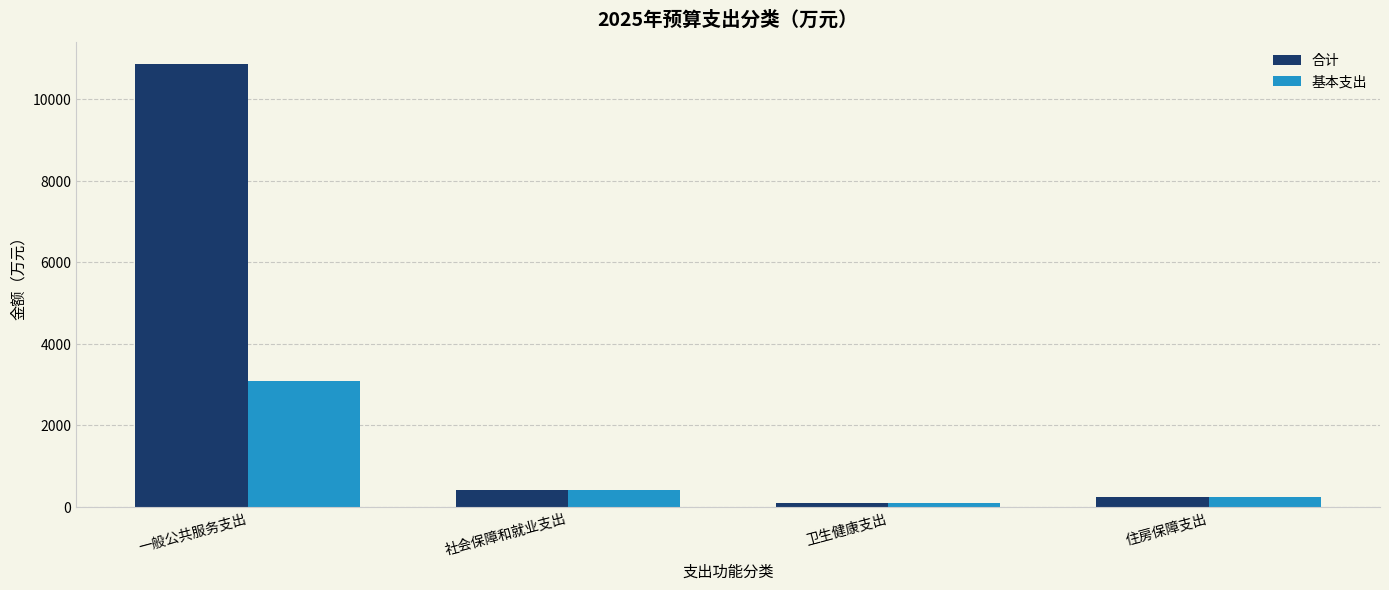

What position from the left is 一般公共服务支出?

1